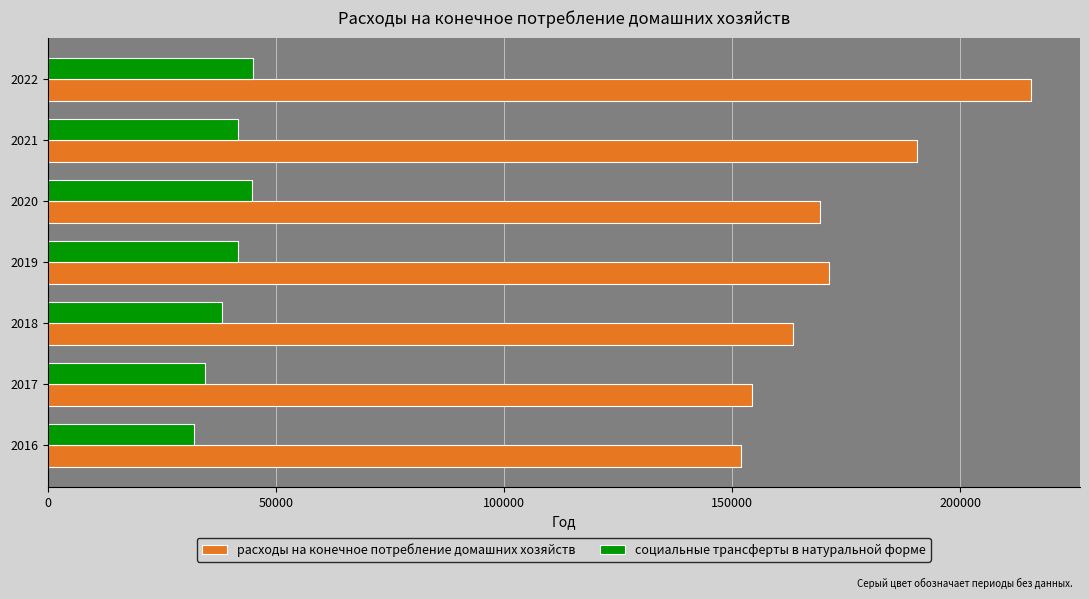

The value of расходы на конечное потребление домашних хозяйств at 2017 is 277456.9. True or false?

False